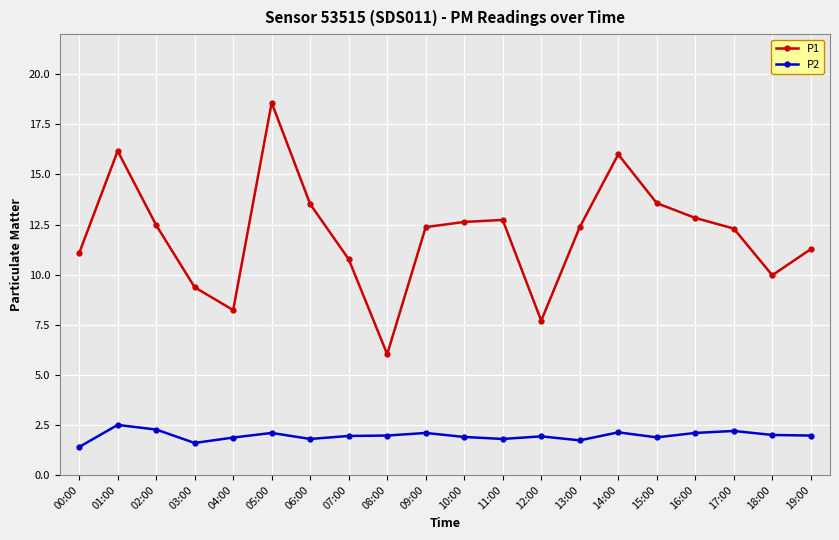

Where does the P1 series first go above 12?

01:00